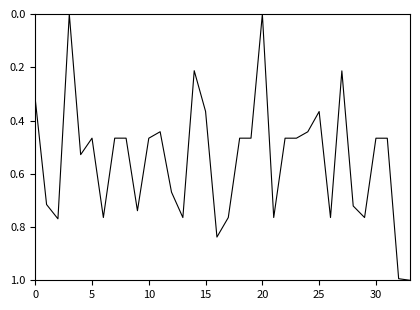

Count the number of data series in this chart.

1